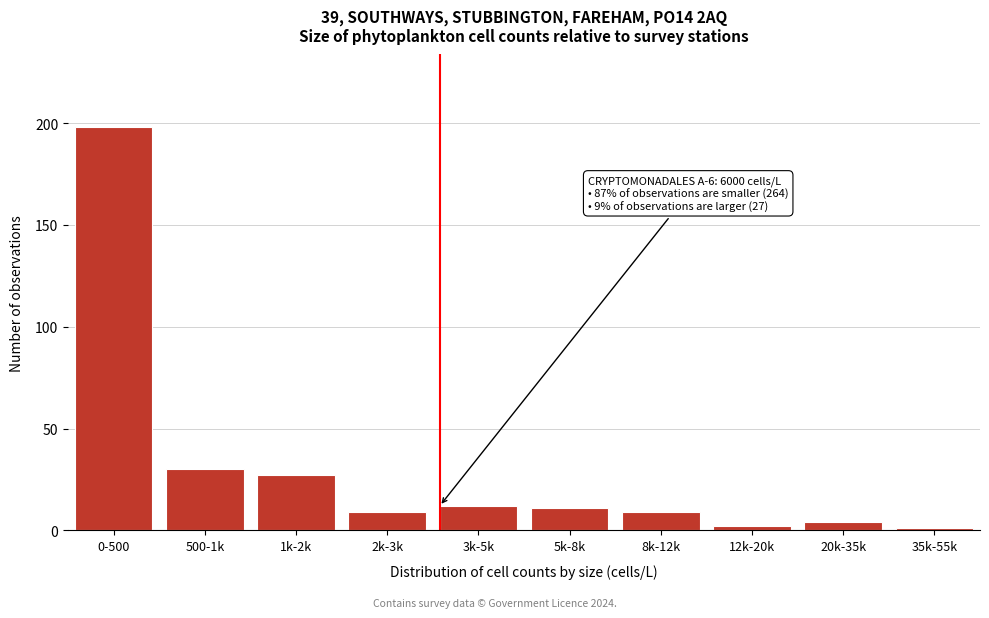

Reading left to right, transcribe all the data shown in this chart.

0-500=198	500-1k=30	1k-2k=27	2k-3k=9	3k-5k=12	5k-8k=11	8k-12k=9	12k-20k=2	20k-35k=4	35k-55k=1